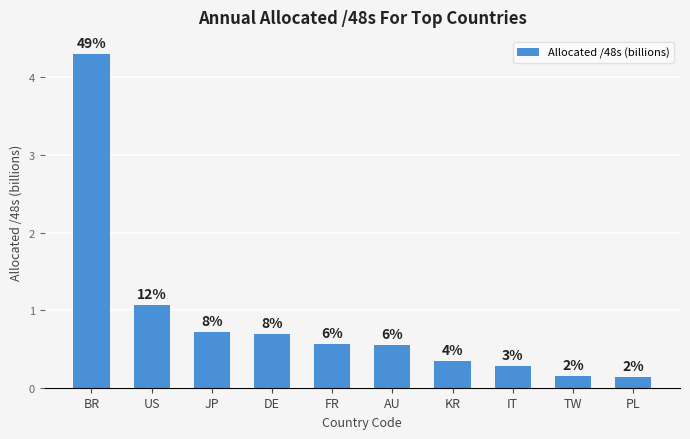

Reading left to right, transcribe all the data shown in this chart.

4.3	1.1	0.7	0.7	0.6	0.6	0.3	0.3	0.2	0.1